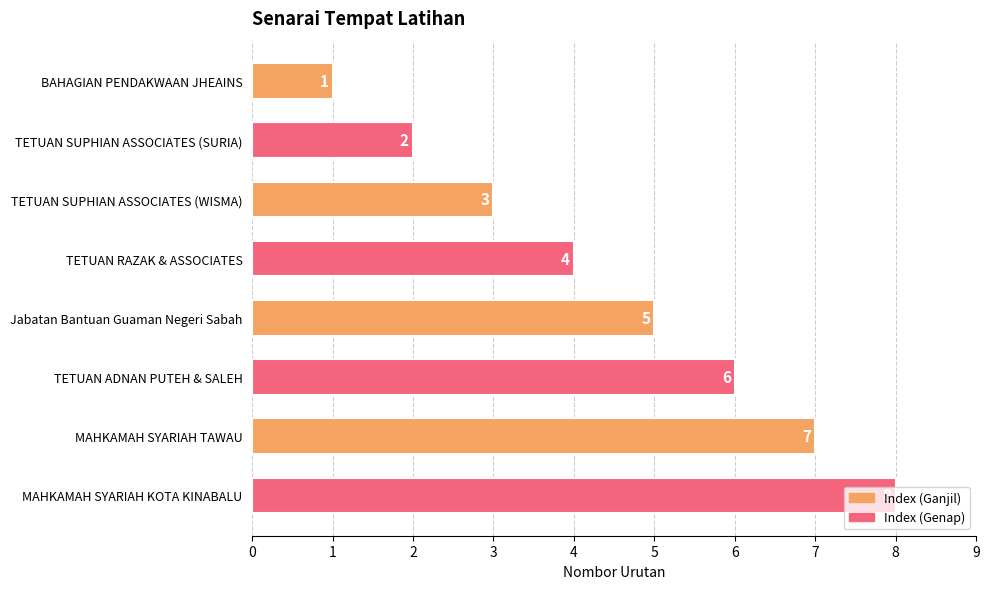

What position from the top is TETUAN RAZAK & ASSOCIATES?

4